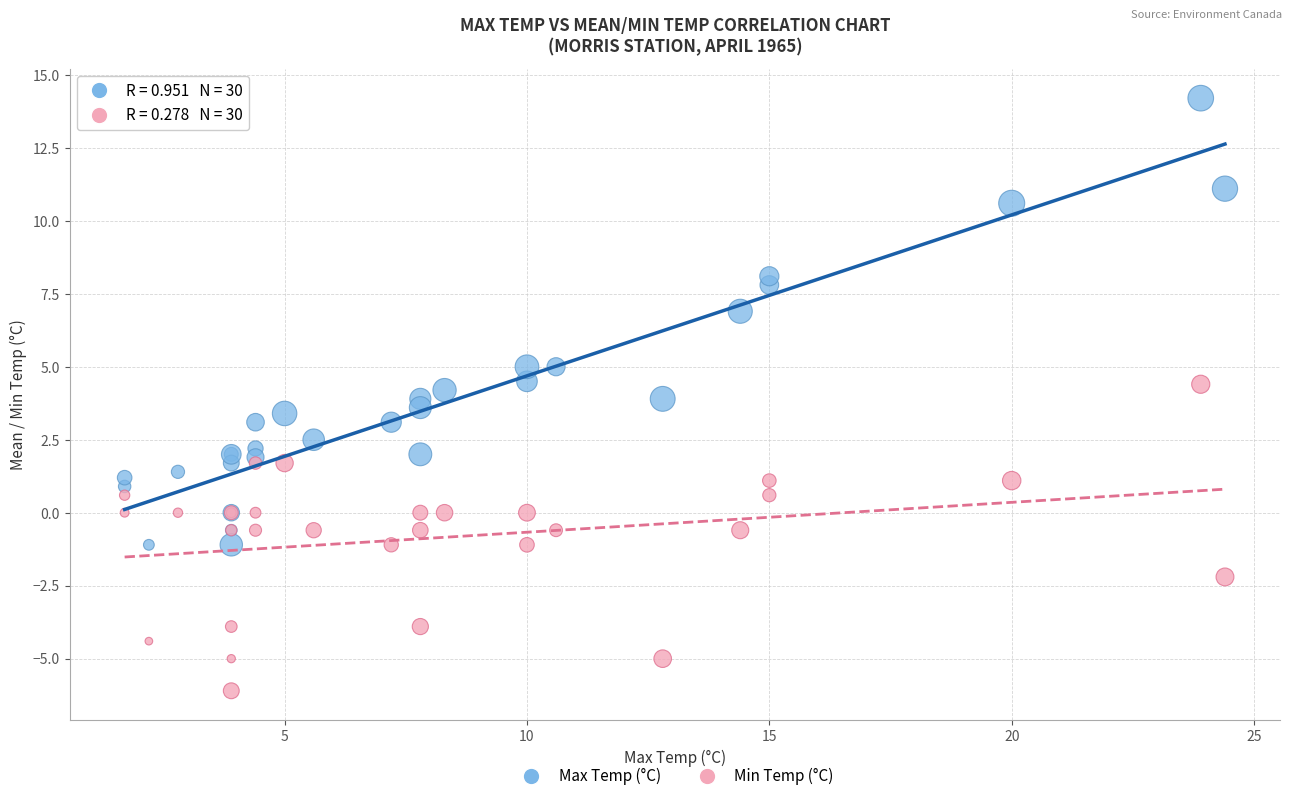

Which series has the widest spread of Y values?

Max Temp (°C)